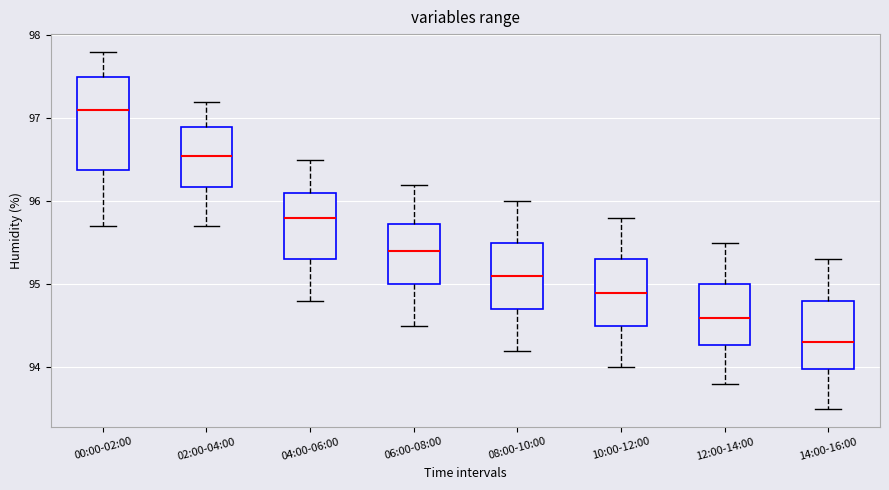

Reading left to right, transcribe this box plot: for each box, give where its median line is, the range the box spans, and where its two whiskers end, as read against the y-axis. The values are not printed on the chart, so give them approximately, as read against the axis.

00:00-02:00: median 97.1, box 96.4 to 97.5, whiskers 95.7 to 97.8
02:00-04:00: median 96.6, box 96.2 to 96.9, whiskers 95.7 to 97.2
04:00-06:00: median 95.8, box 95.3 to 96.1, whiskers 94.8 to 96.5
06:00-08:00: median 95.4, box 95.0 to 95.7, whiskers 94.5 to 96.2
08:00-10:00: median 95.1, box 94.7 to 95.5, whiskers 94.2 to 96.0
10:00-12:00: median 94.9, box 94.5 to 95.3, whiskers 94.0 to 95.8
12:00-14:00: median 94.6, box 94.3 to 95.0, whiskers 93.8 to 95.5
14:00-16:00: median 94.3, box 94.0 to 94.8, whiskers 93.5 to 95.3